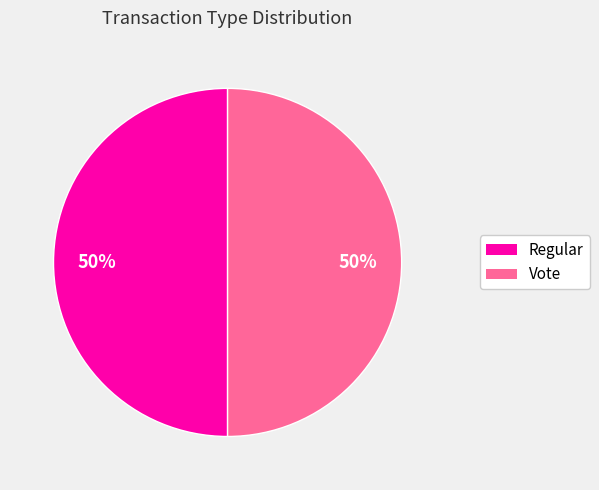

What is the ratio of the value at Regular to the value at Vote?

1.0